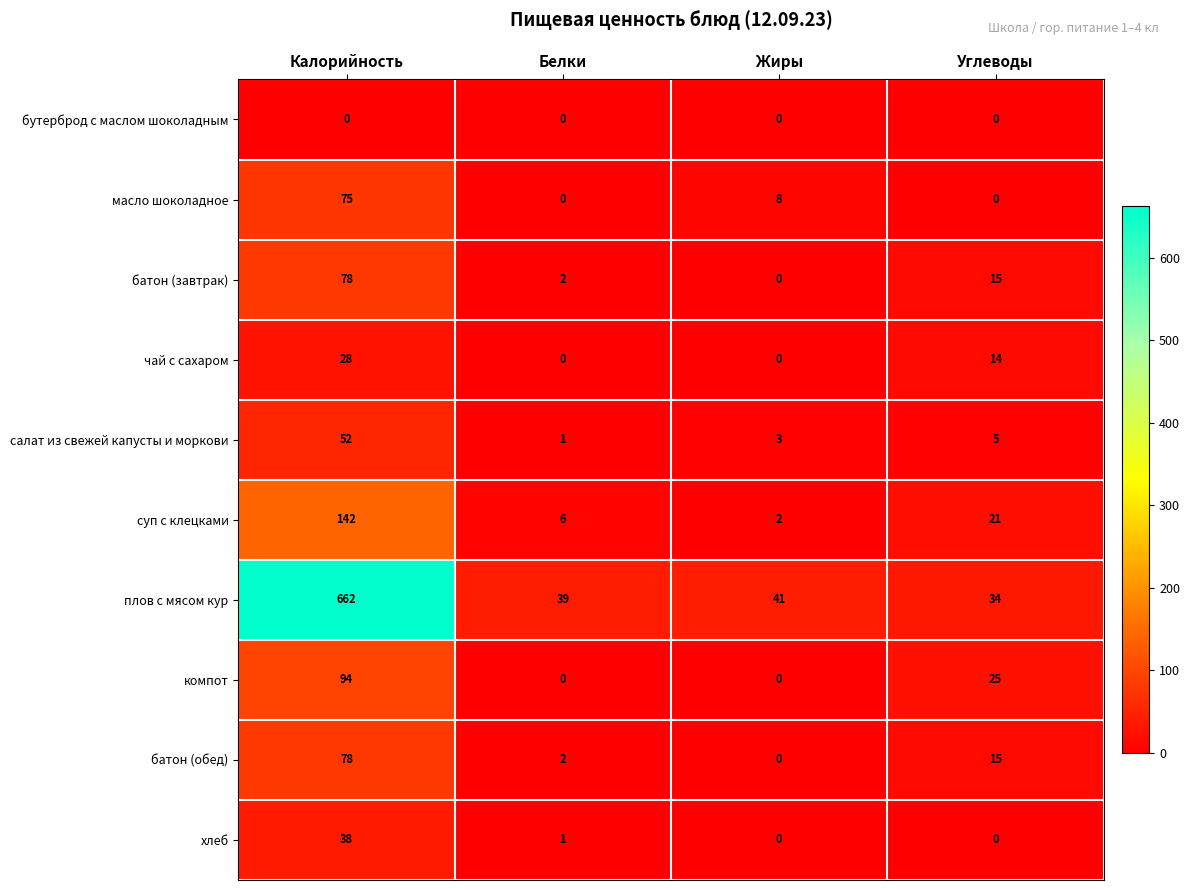

At which category does the chart reach its peak across all series?

Калорийность